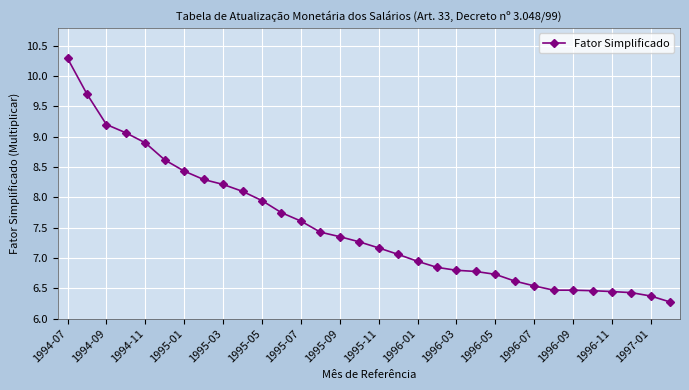

What is the value of the 9th point from the left?

8.2